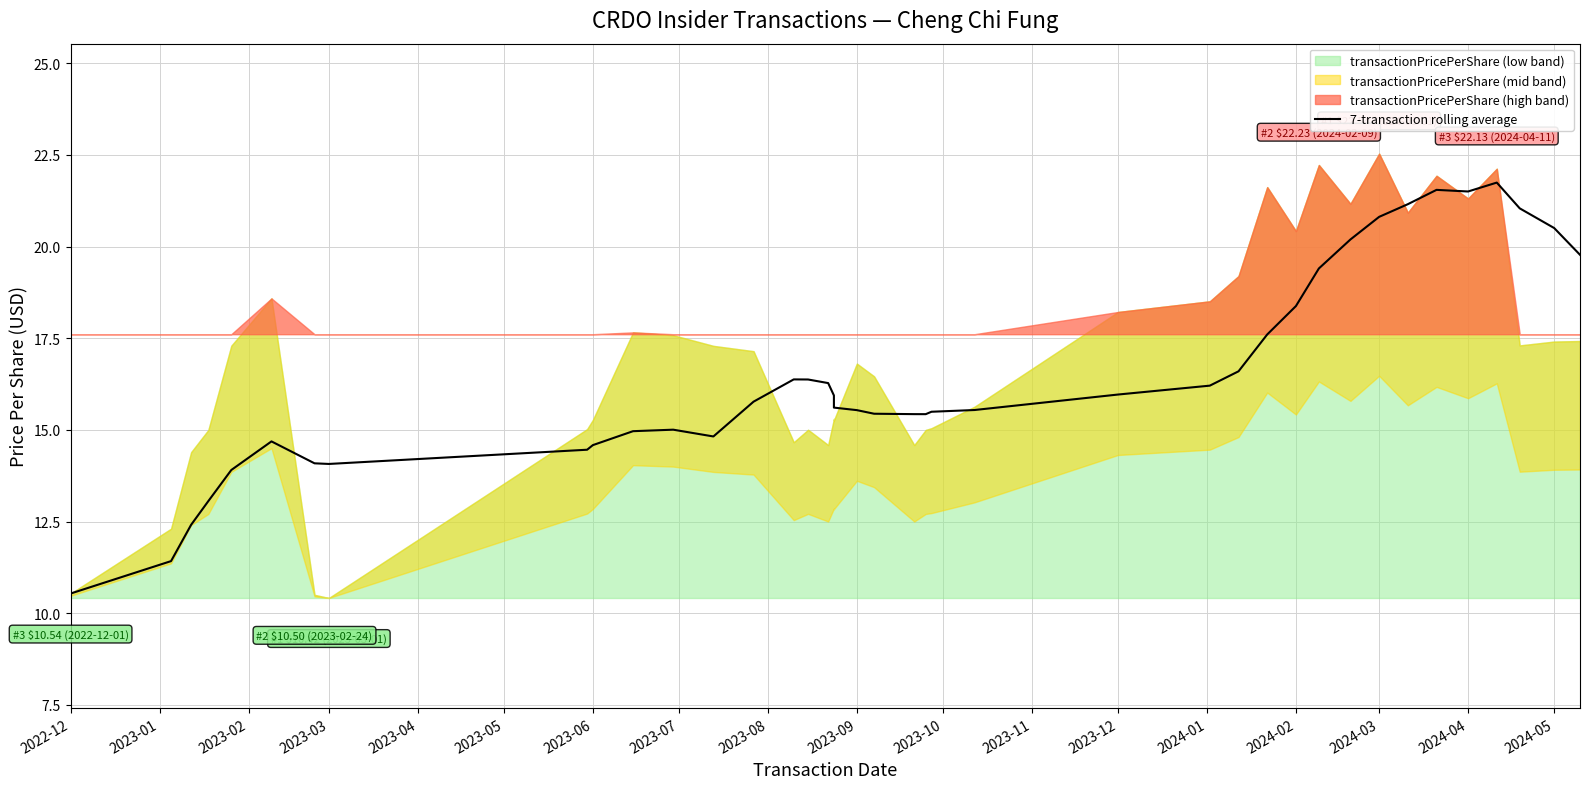

What is the difference between the maximum and minimum values?

11.2